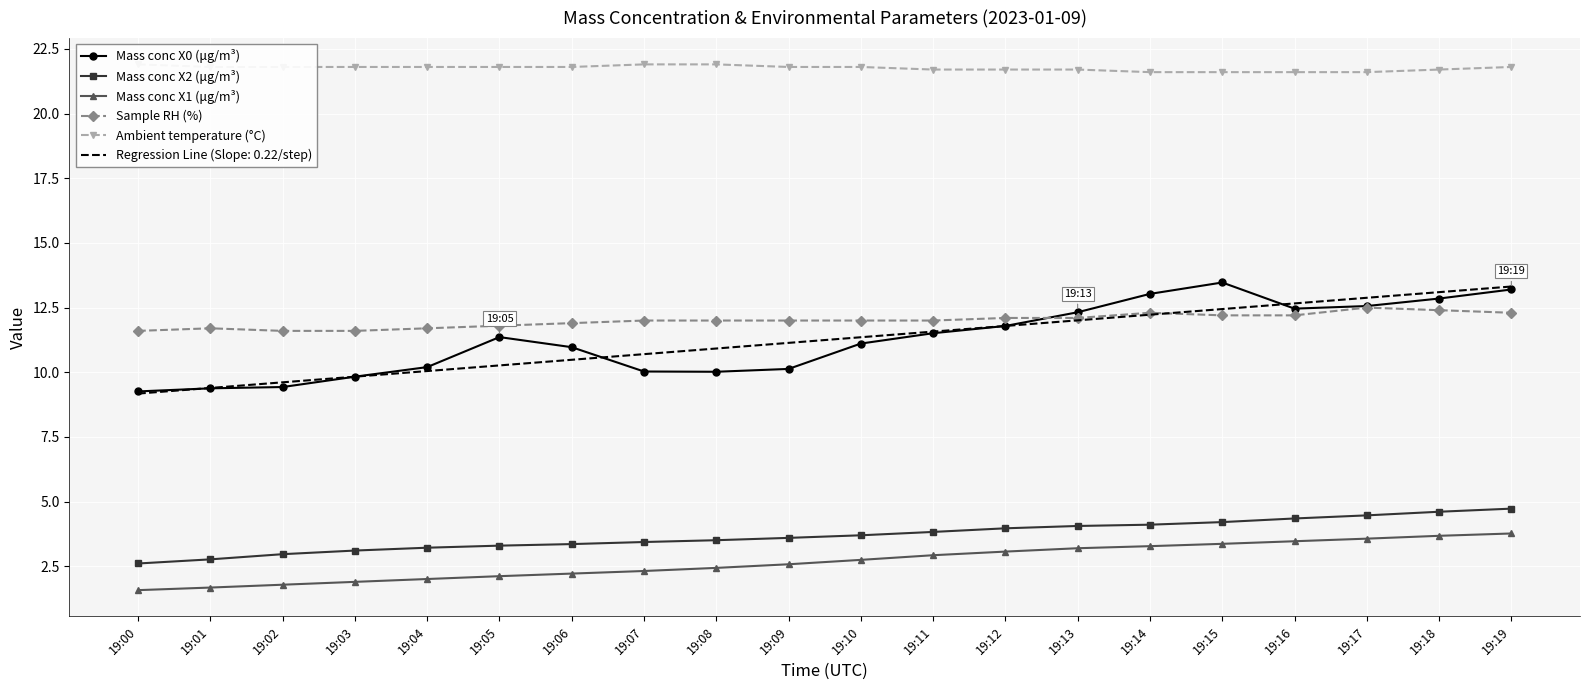

Is this an area chart (filled region under the line)?

No